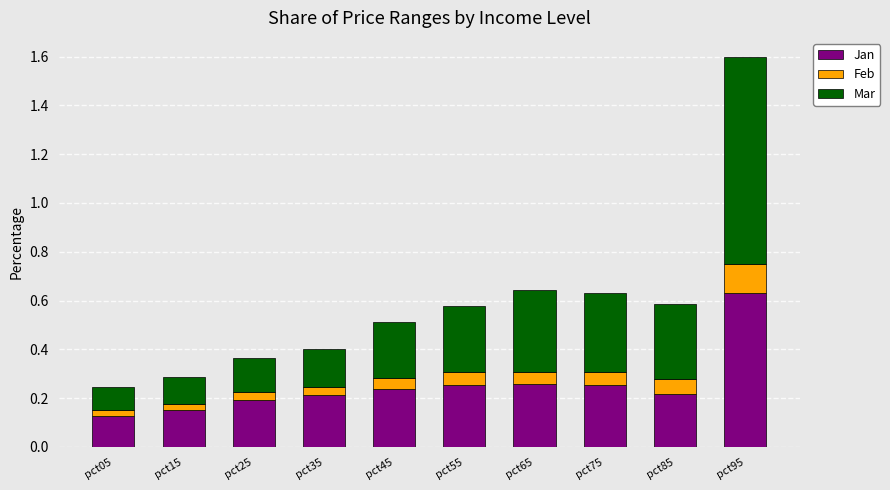

The value of Jan at pct55 is 0.3. True or false?

True